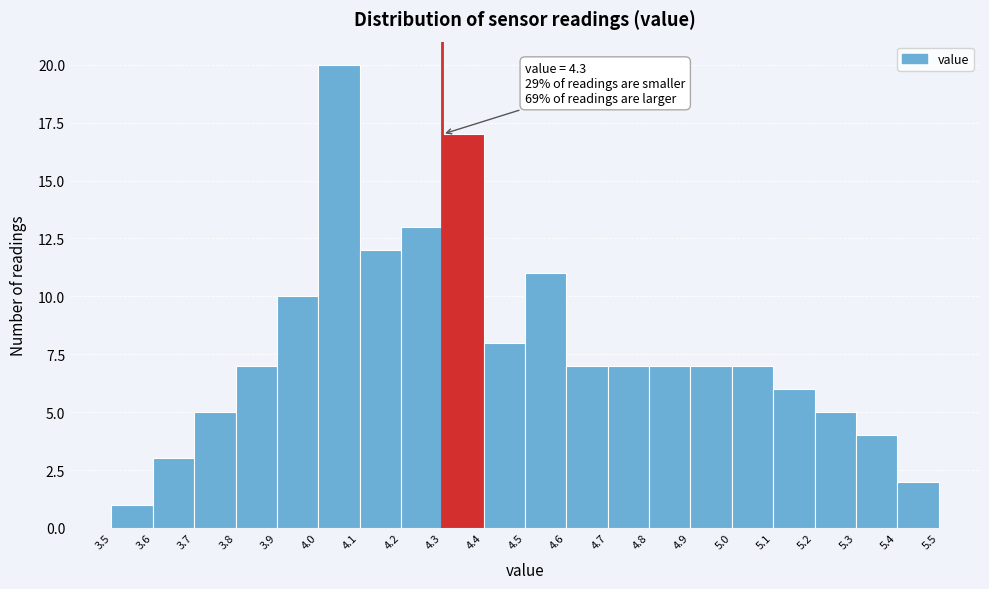

Over which range of the x-axis is the bar tallest?

4.0 to 4.1